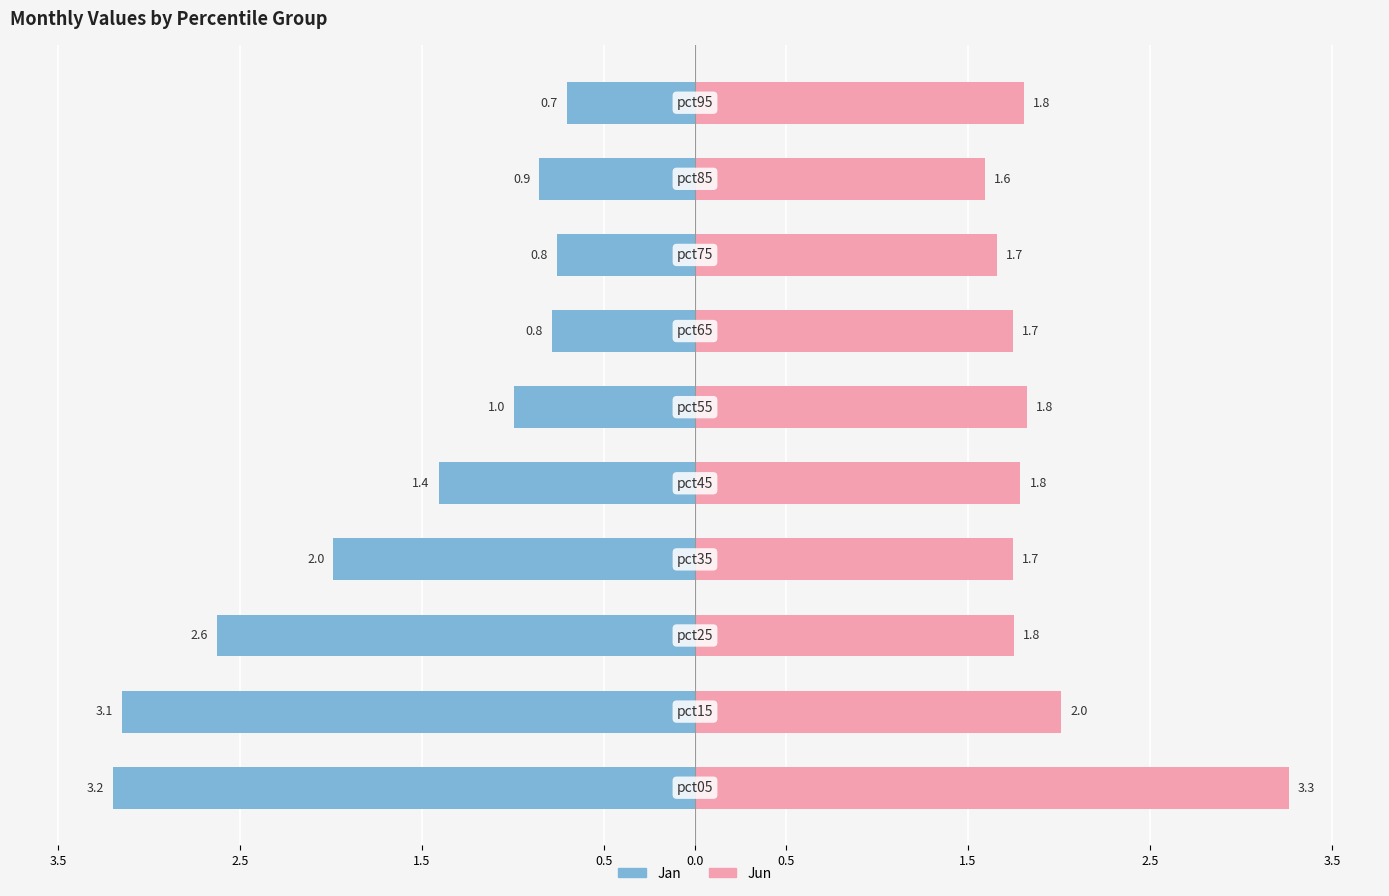

At how many categories does at least one series exceed 0?

10